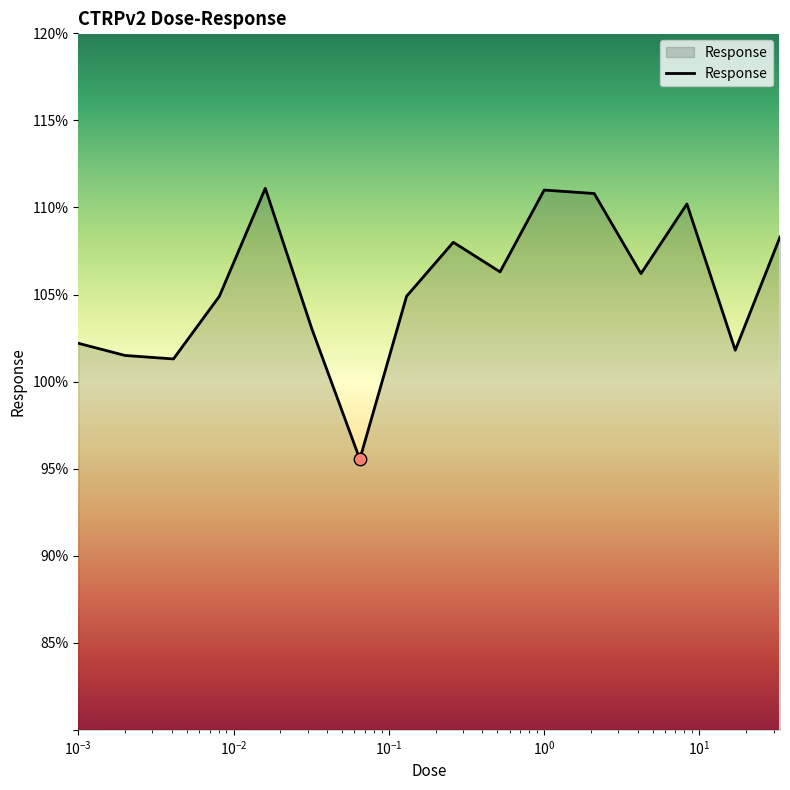

What is the difference between the maximum and minimum values?

15.6